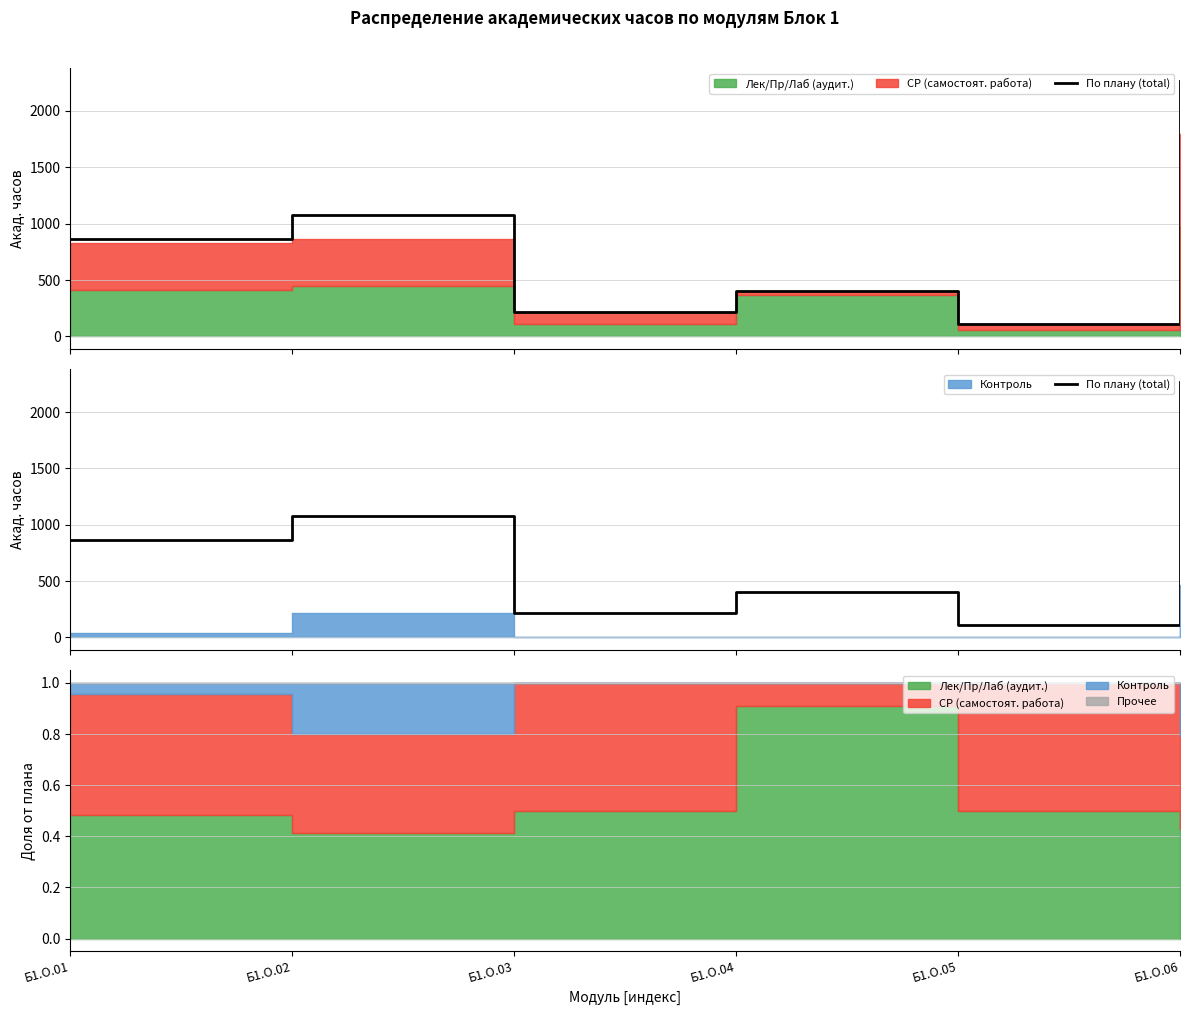

How many lines are shown in the chart?

1